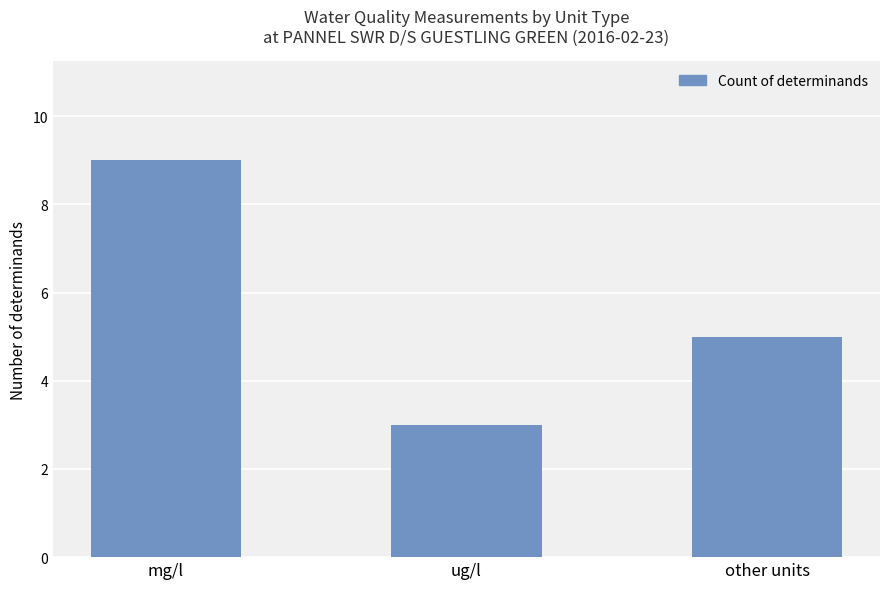

Between other units and ug/l, which is larger?

other units